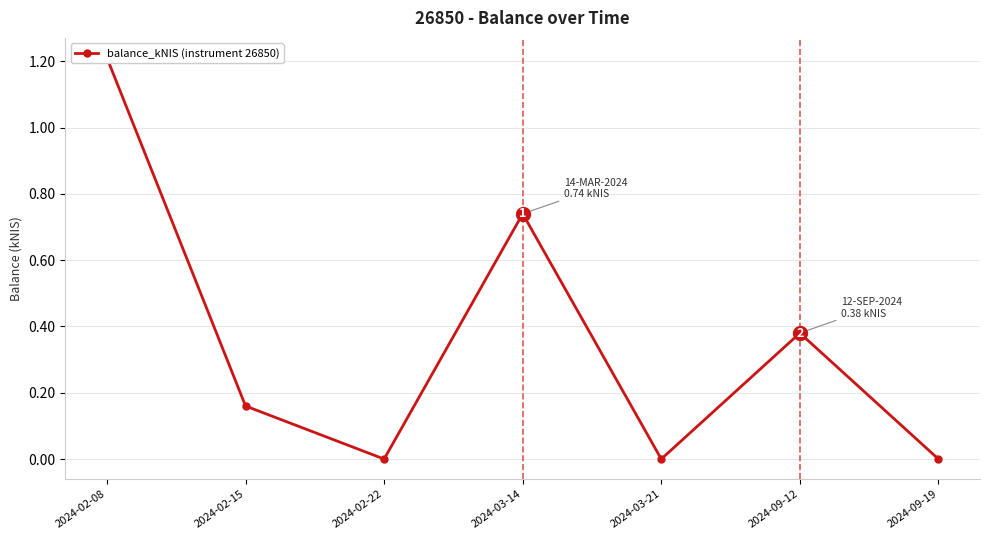

True or false: the data shows 1.2 at 2024-02-08.

True